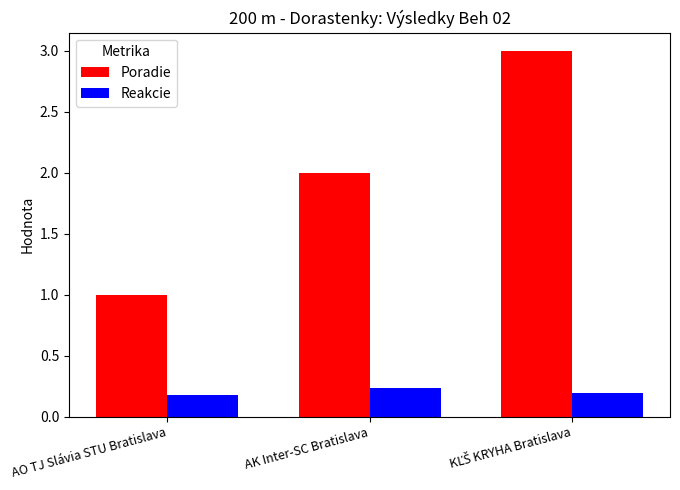

Which series has the largest range (max minus min)?

Poradie